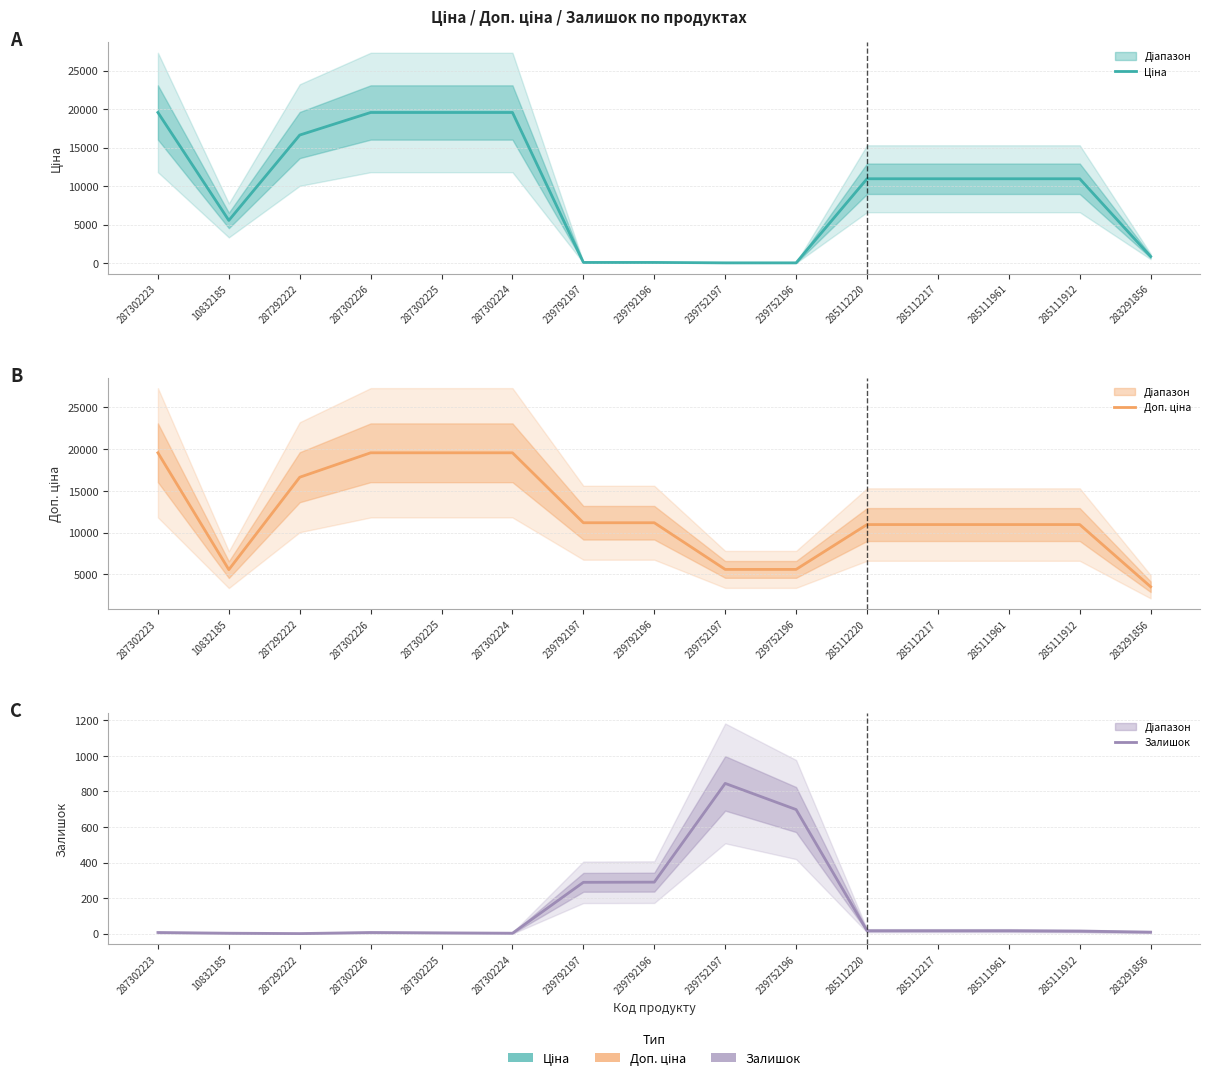

Reading left to right, what are all the values shown in this chart?

Ціна: 287302223=19564.9	10832185=5560.3	287292222=16636.8	287302226=19564.9	287302225=19564.9	287302224=19564.9	239792197=111.8	239792196=111.8	239752197=55.9	239752196=55.9	285112220=10964.4	285112217=10964.4	285111961=10964.4	285111912=10964.4	283291856=878.0
Доп. ціна: 287302223=19564.9	10832185=5560.3	287292222=16636.8	287302226=19564.9	287302225=19564.9	287302224=19564.9	239792197=11182.0	239792196=11182.0	239752197=5591.0	239752196=5591.0	285112220=10964.4	285112217=10964.4	285111961=10964.4	285111912=10964.4	283291856=3511.9
Залишок: 287302223=7.0	10832185=3.0	287292222=1.0	287302226=7.0	287302225=5.0	287302224=3.0	239792197=289.0	239792196=290.0	239752197=845.0	239752196=698.0	285112220=17.0	285112217=17.0	285111961=17.0	285111912=15.0	283291856=9.0